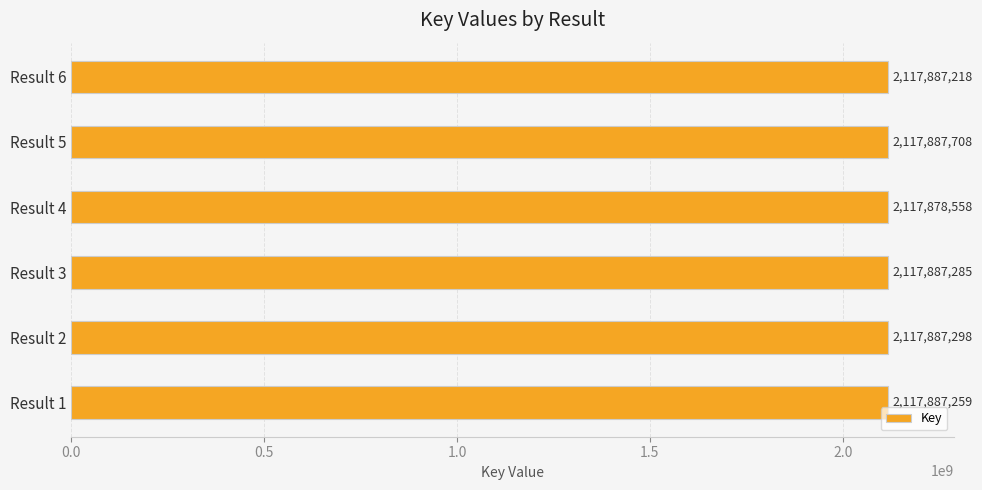

Does the chart contain stacked bars?

No